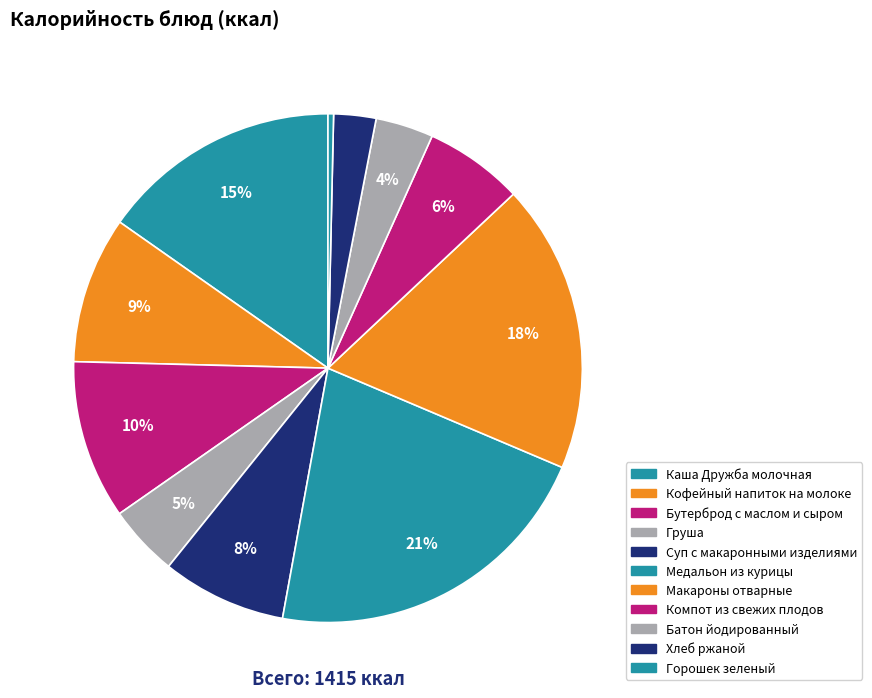

Is there a majority slice in this chart?

No